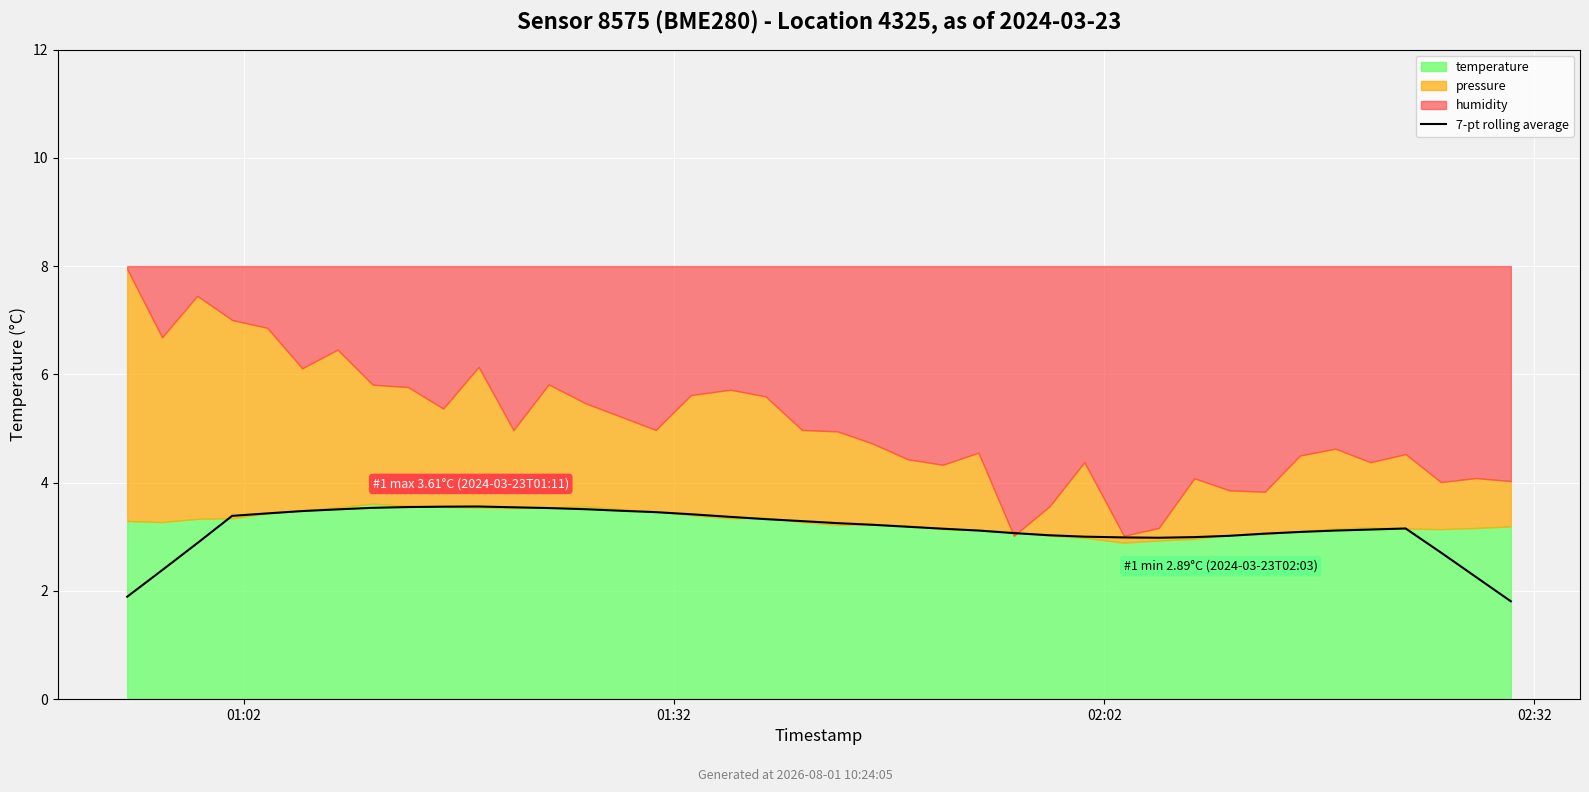

Is it true that the value at 15 is 3.5?

True